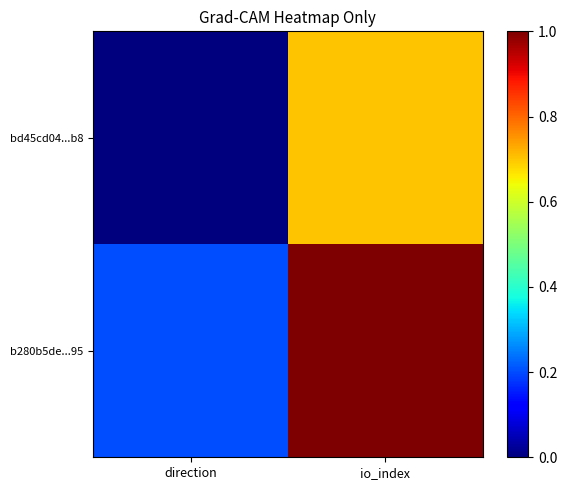

List the series in order of their peak value, highest first.

b280b5de...95, bd45cd04...b8